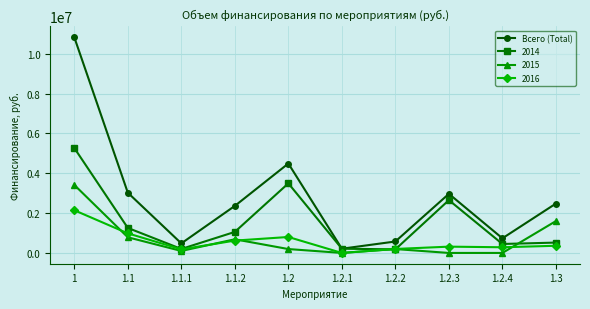

Which series has the widest spread of values?

Всего (Total)